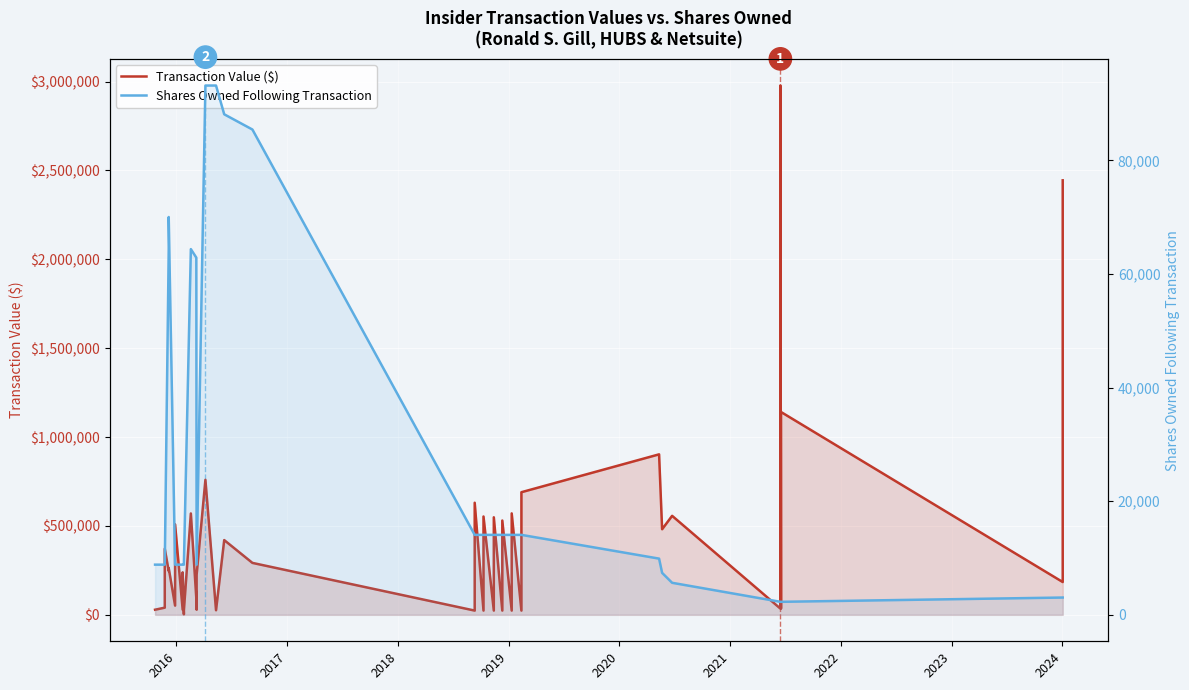

At how many categories does at least one series exceed 2704237?

1